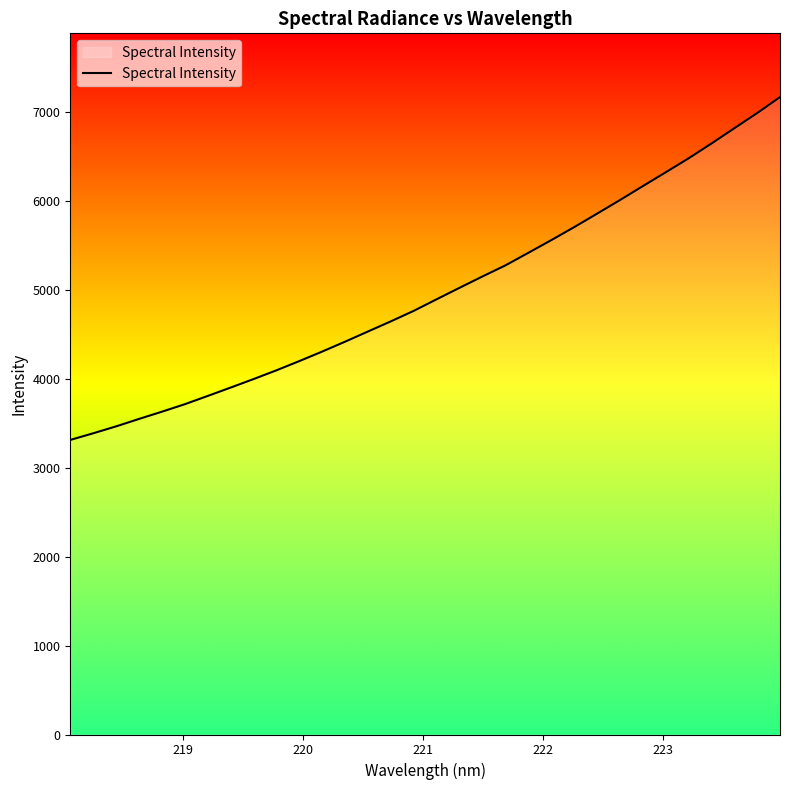

What is the greatest value displayed?

7166.6